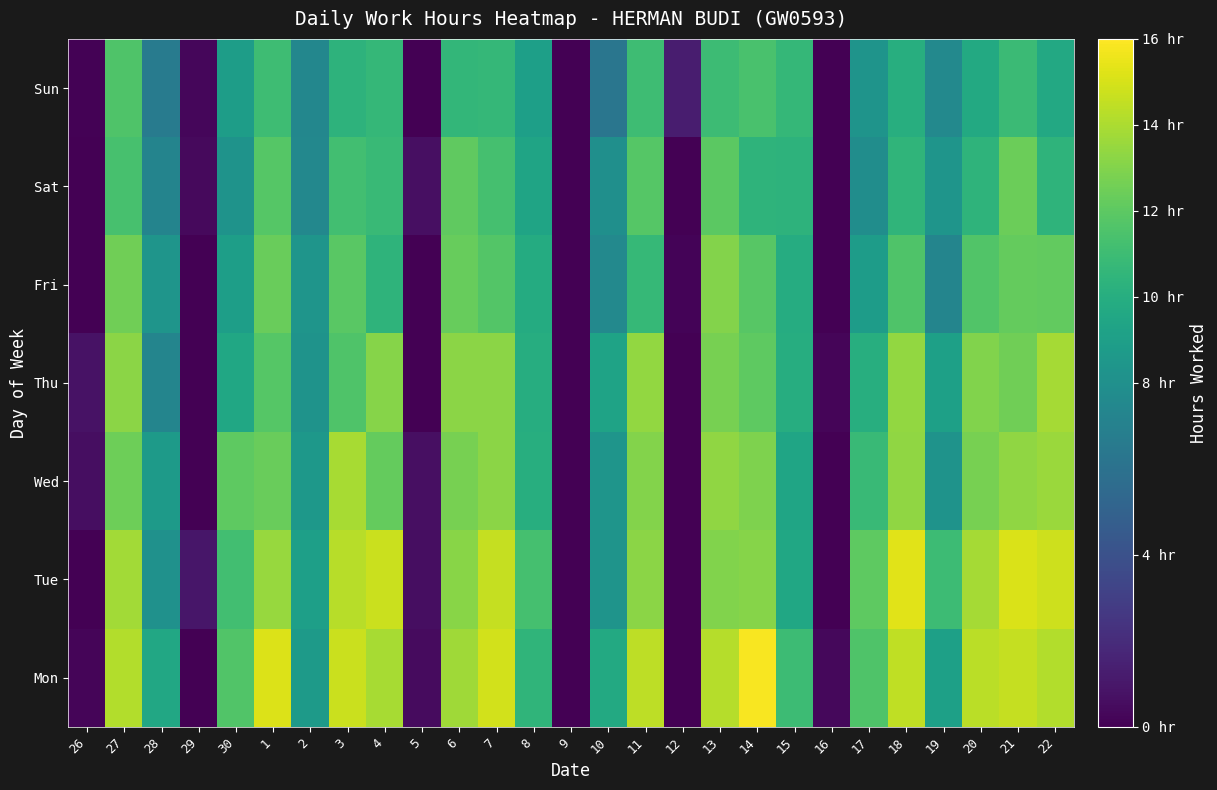

How many data points does each series have?

27